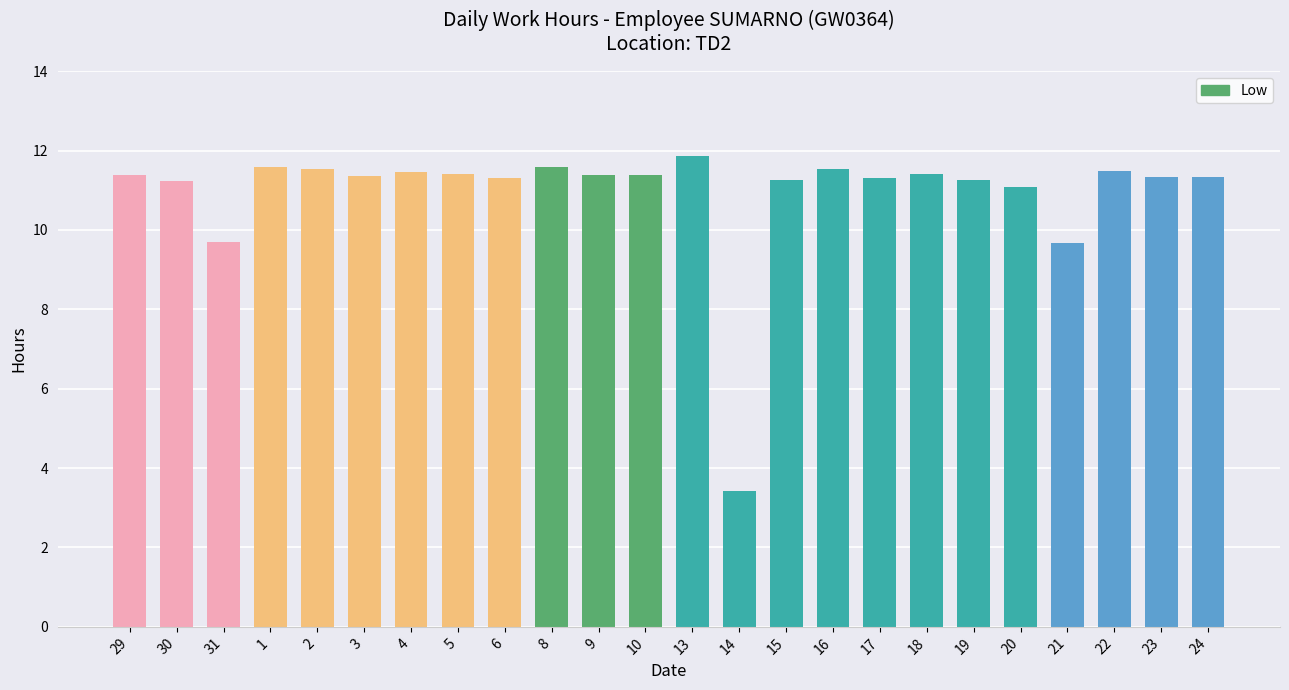

Which has a higher value, 13 or 15?

13